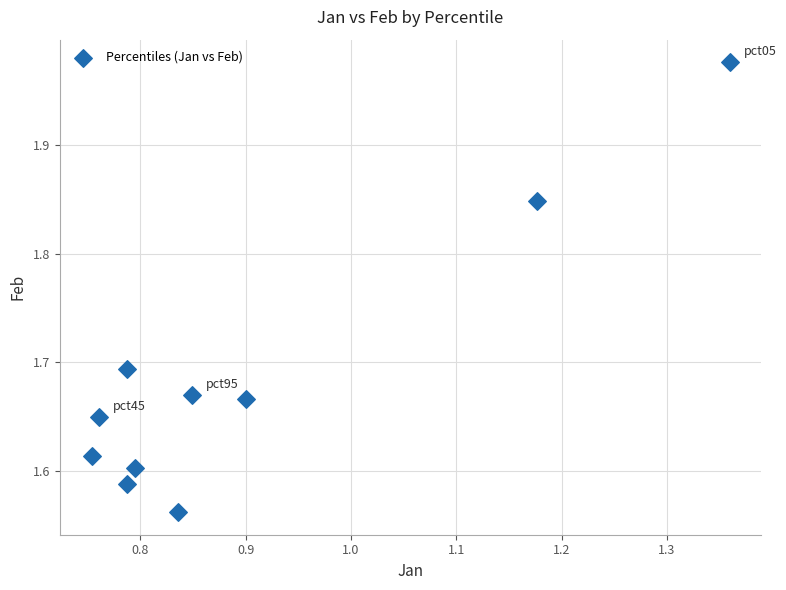

What is the range of Y values (max minus min)?

0.4